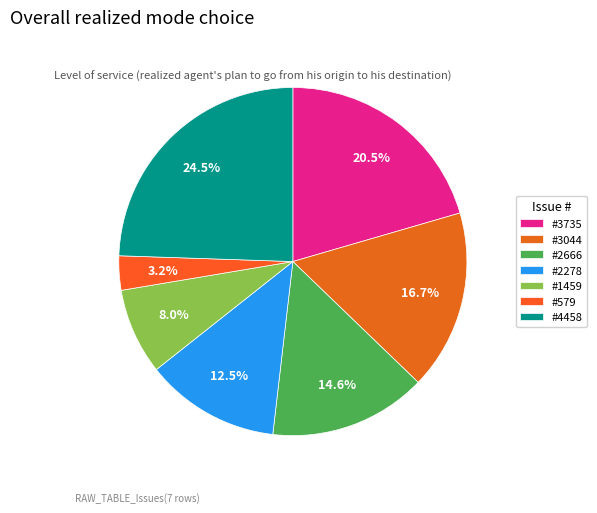

Count the number of slices in the pie.

7